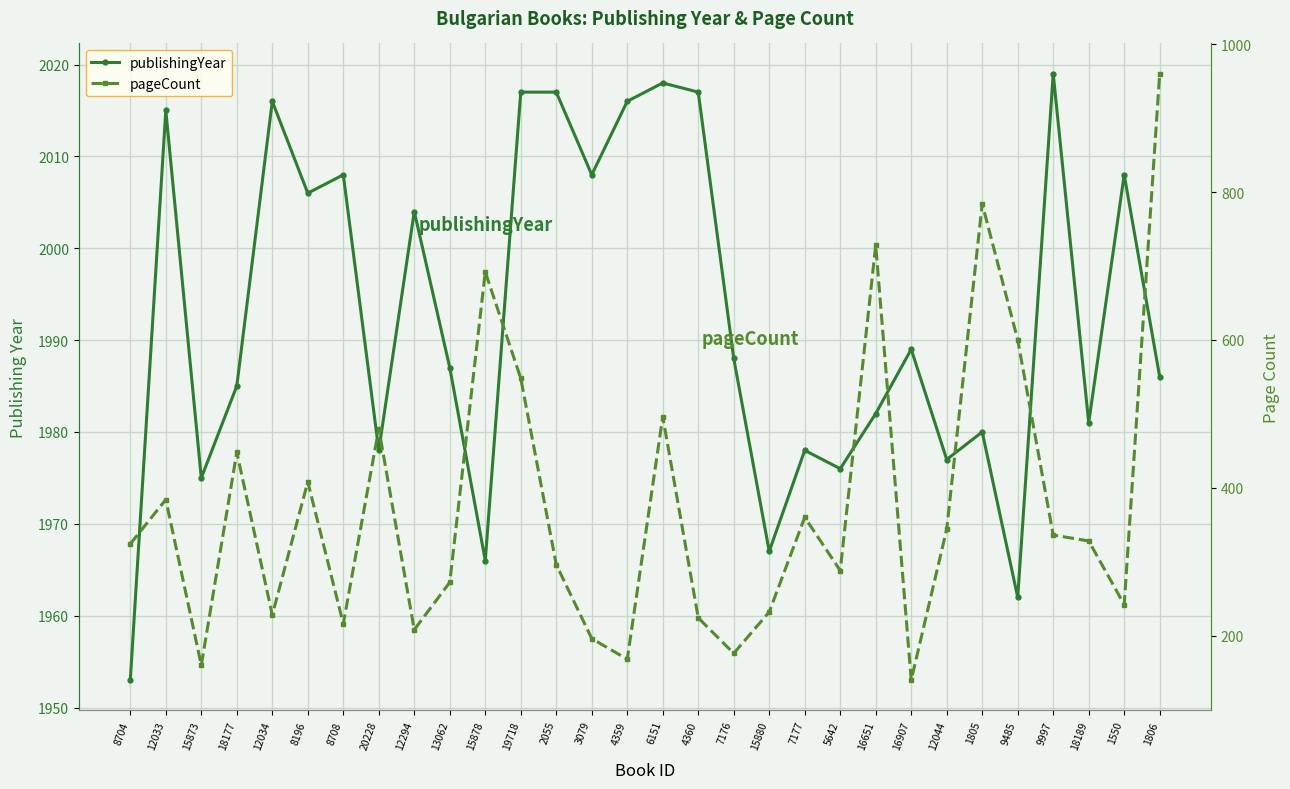

What position from the right is 1805?

6